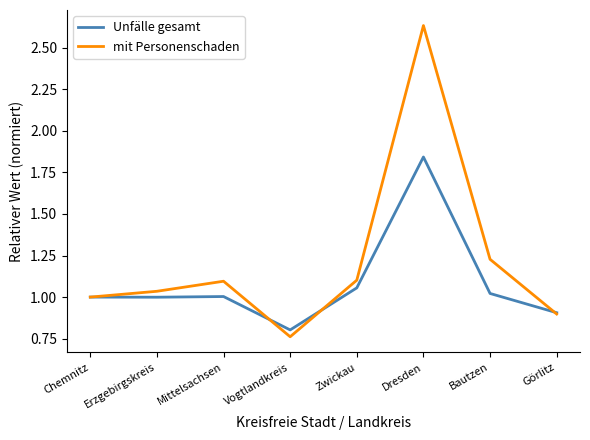

Which series changed the most between Chemnitz and Bautzen?

mit Personenschaden